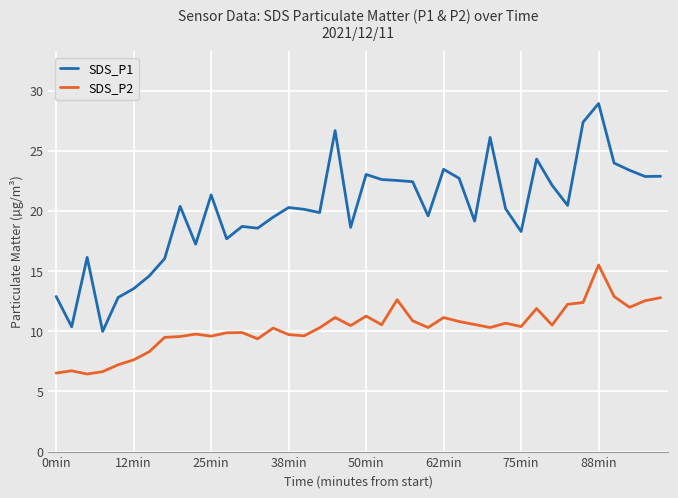

True or false: SDS_P1 and SDS_P2 intersect in this chart.

False